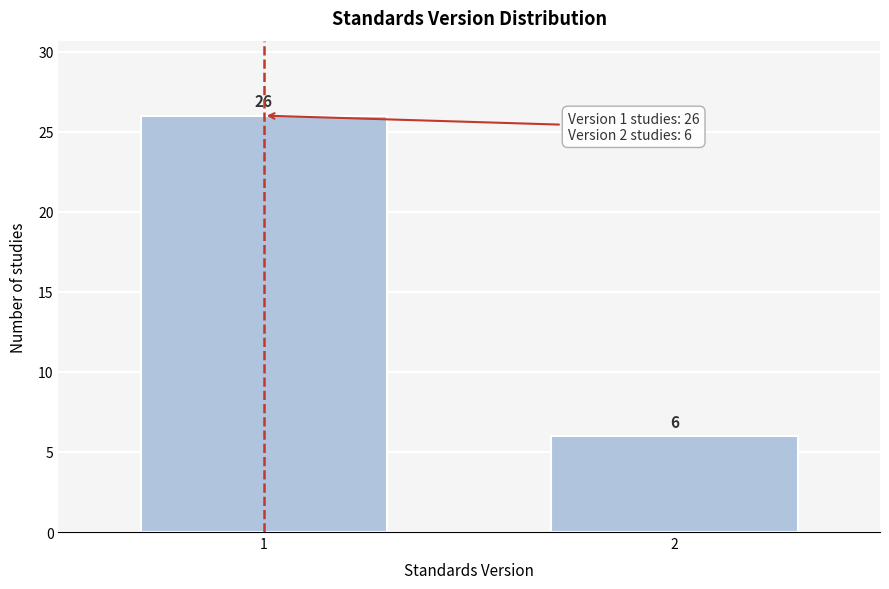

Reading left to right, what are all the values shown in this chart?

26	6